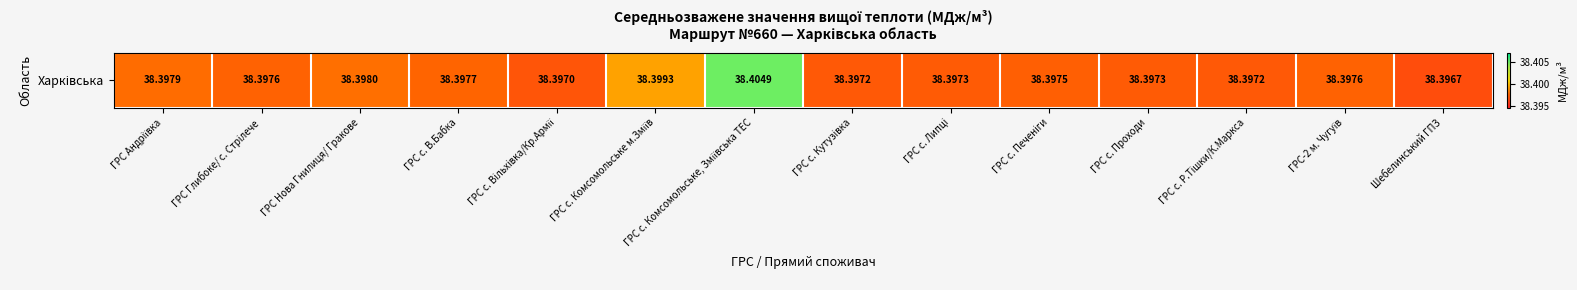

What is the smallest value displayed?

38.4